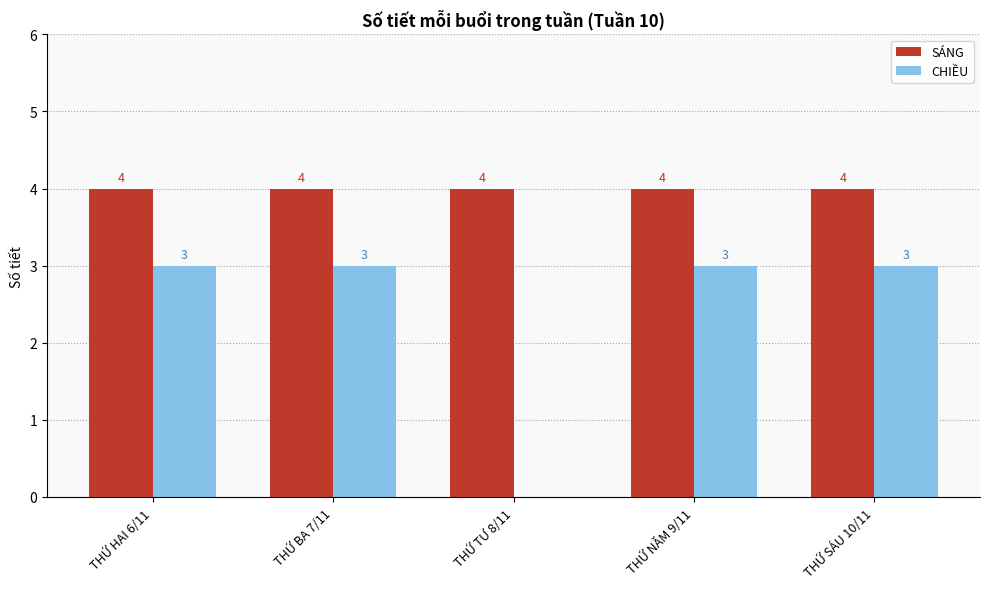

What is the sum of all CHIỀU values?

12